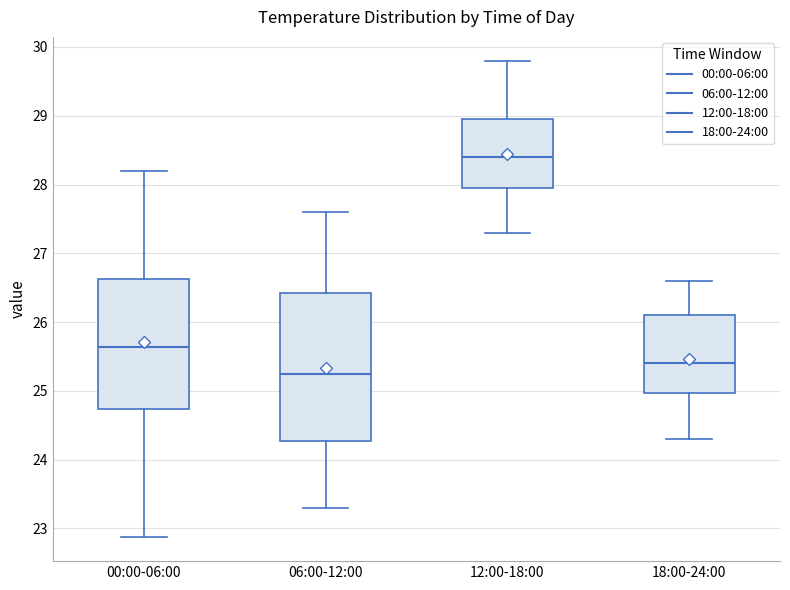

Where does the lower whisker of the box for 12:00-18:00 end on the y-axis? The values are not printed on the chart, so give them approximately, as read against the axis.

27.3